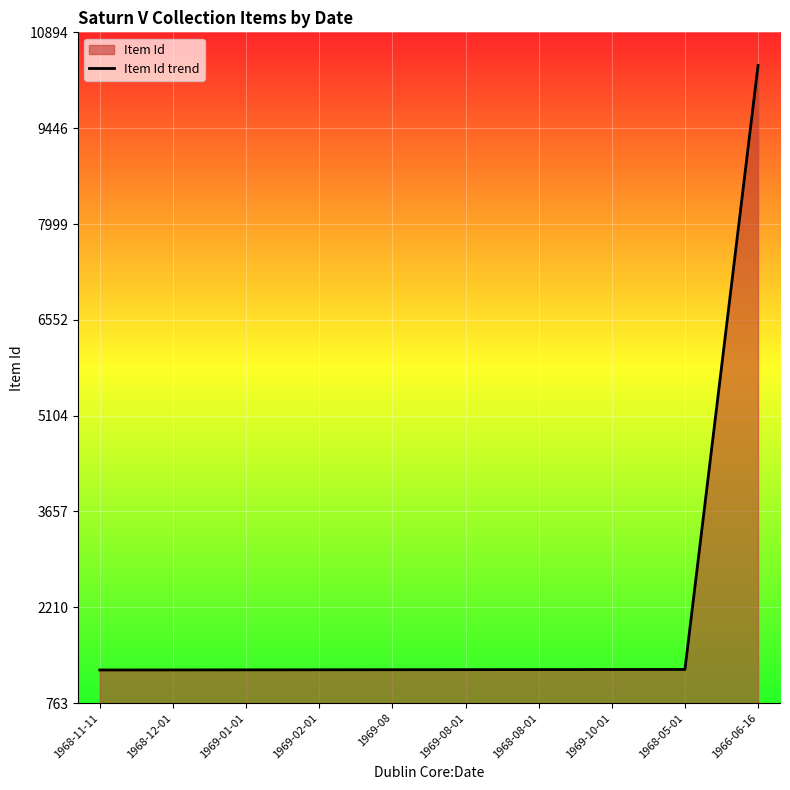

Rank the categories by value from lowest to highest.

1968-11-11, 1968-12-01, 1969-01-01, 1969-02-01, 1969-08, 1969-08-01, 1968-08-01, 1969-10-01, 1968-05-01, 1966-06-16